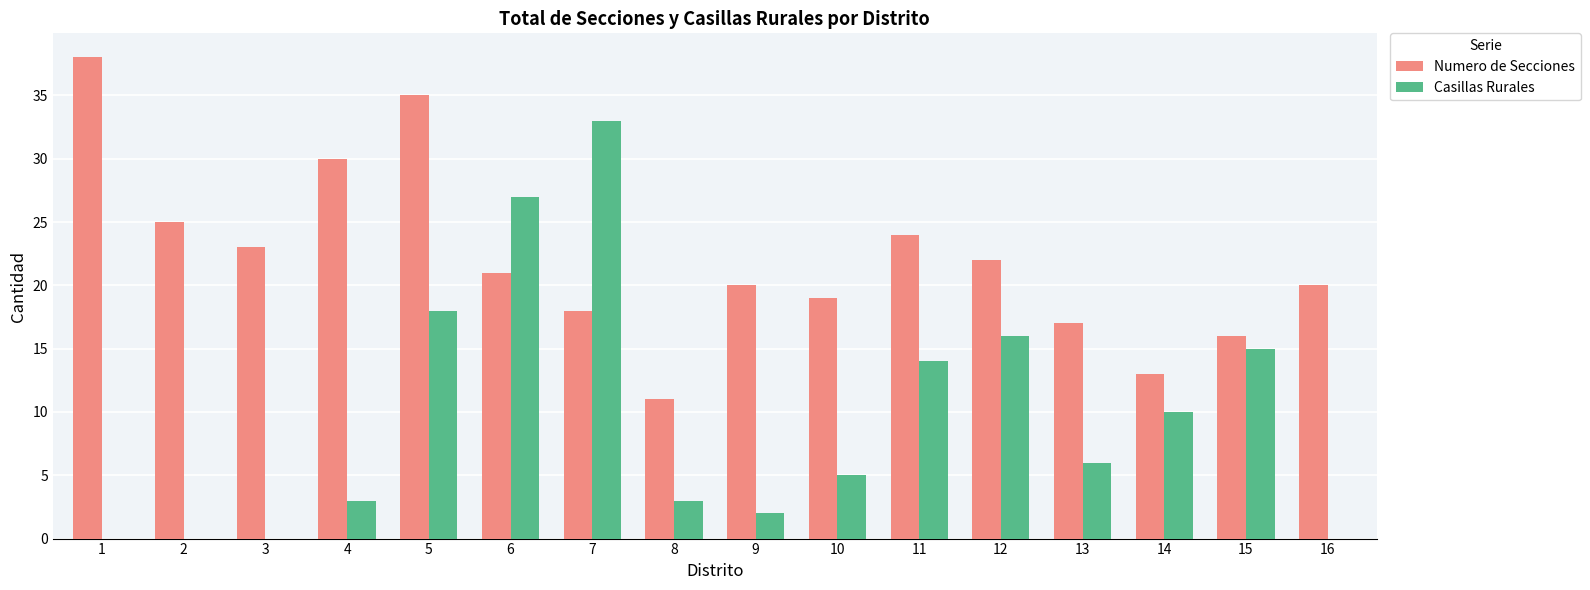

The Numero de Secciones series shows 33 at 9. True or false?

False